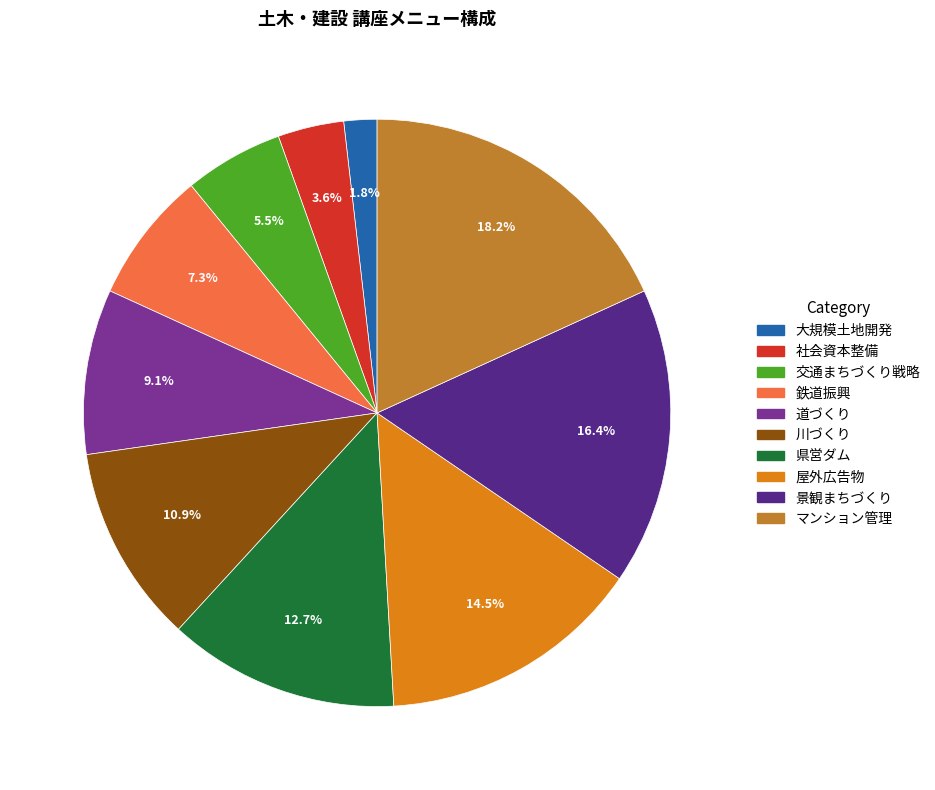

Is there any slice that represents more than half of the pie?

No